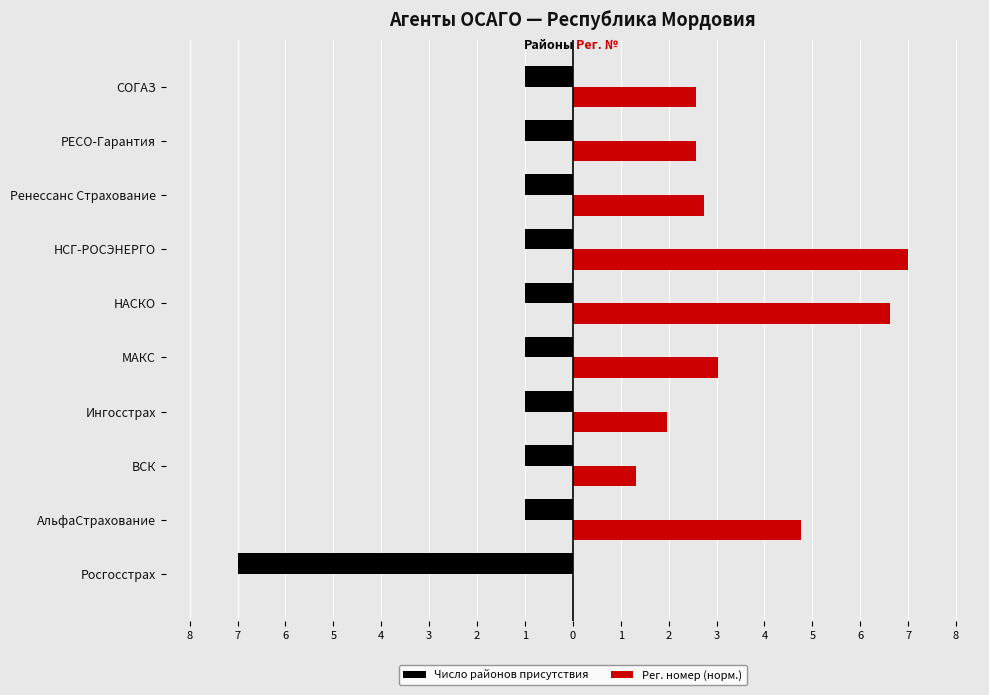

What are all the series names shown in the legend?

Число районов присутствия, Рег. номер (норм.)